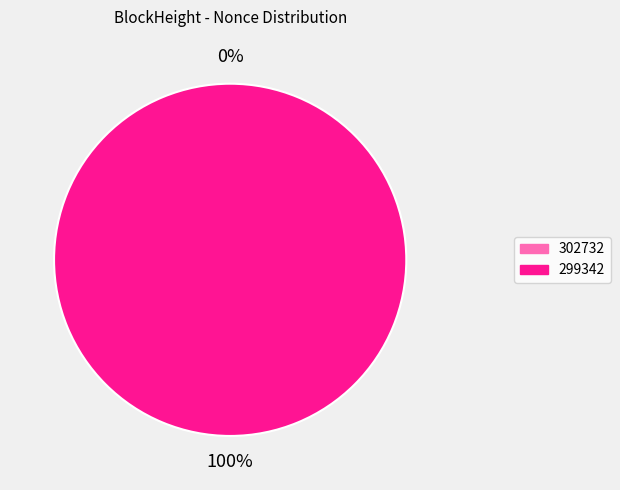

What is the change in value from 302732 to 299342?

+34209